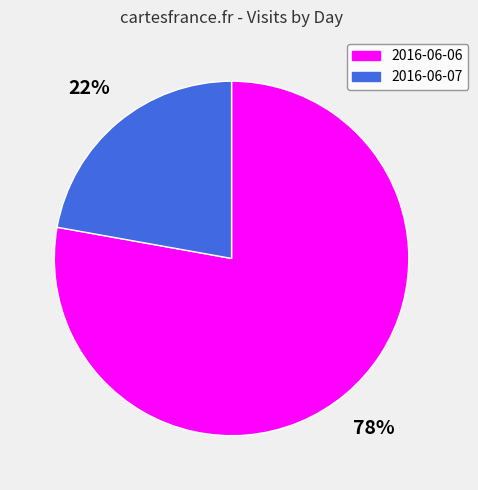

How many slices are in this pie chart?

2